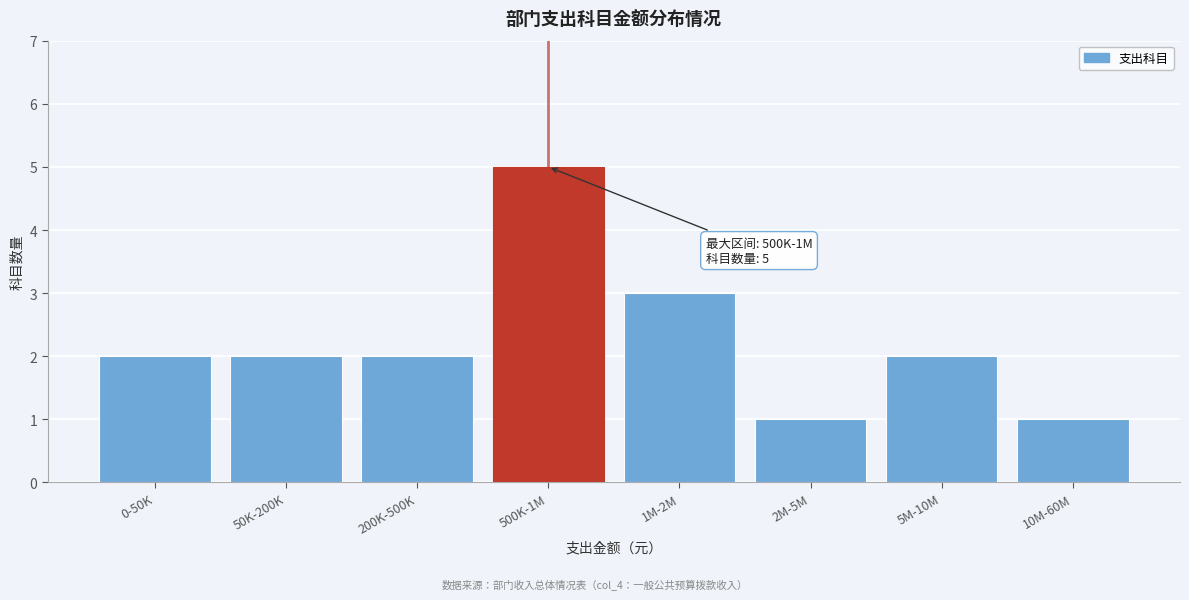

Reading left to right, list all the values displayed in this chart.

2	2	2	5	3	1	2	1